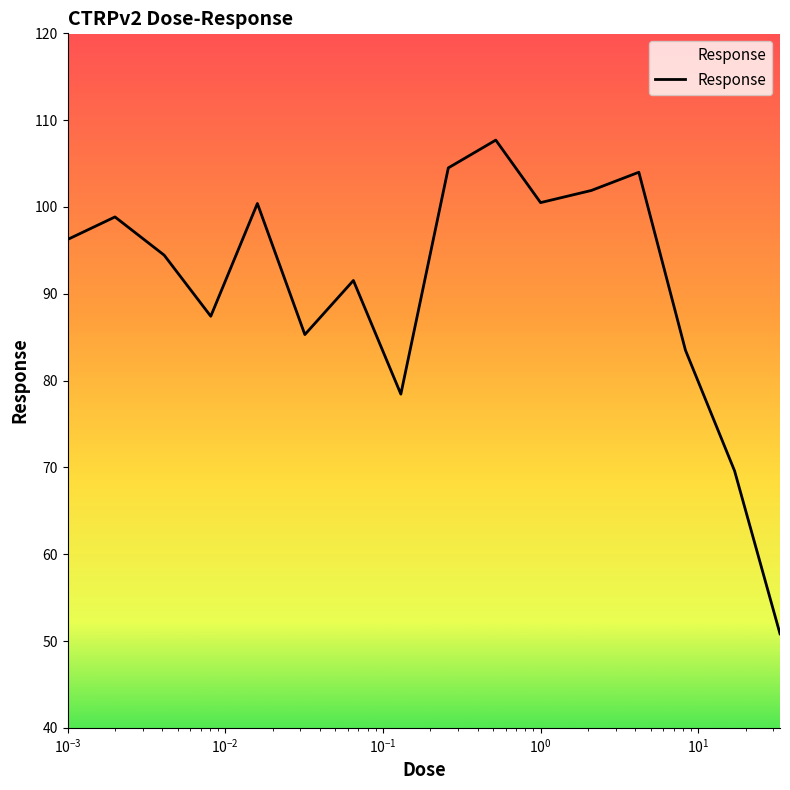

What is the difference between the maximum and minimum values?

56.9